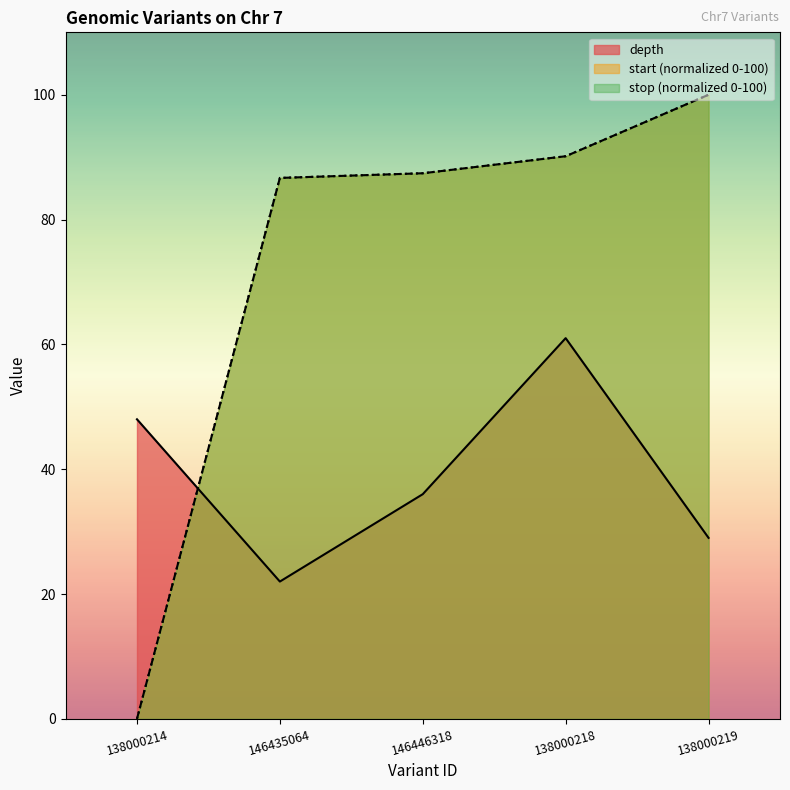

The value of depth at 138000219 is 29.0. True or false?

True